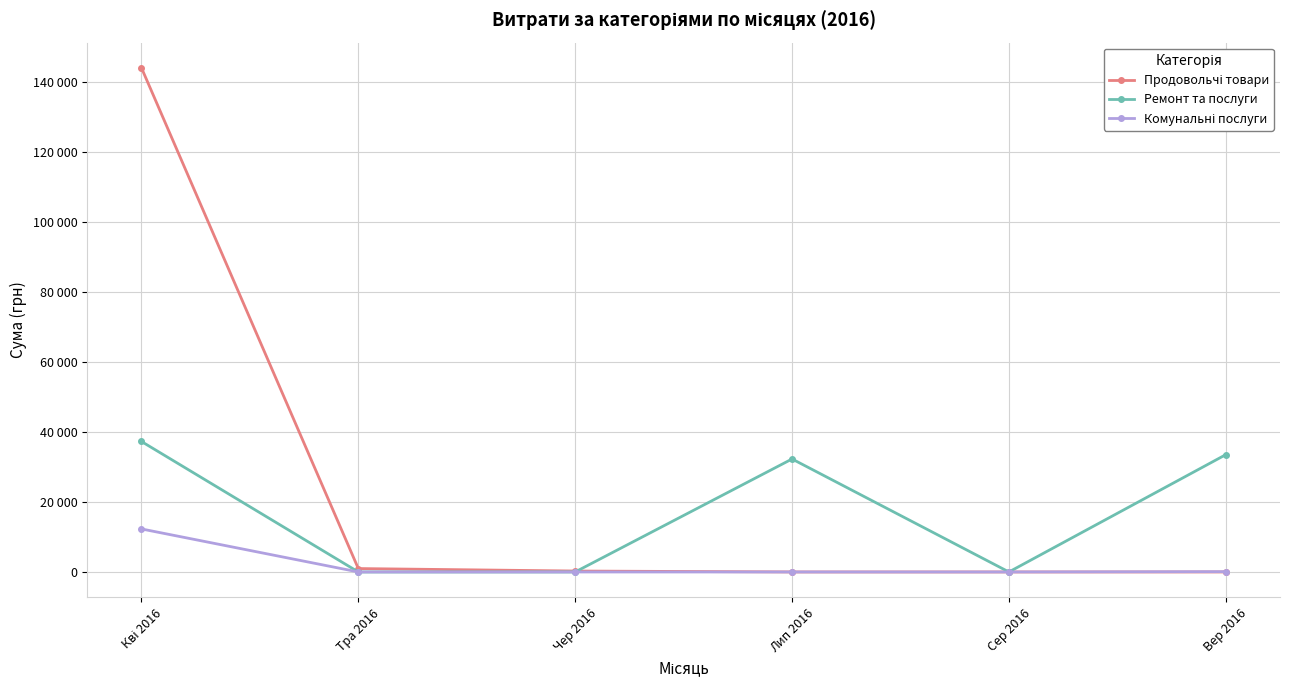

List the labels in order of Ремонт та послуги value, largest first.

Кві 2016, Вер 2016, Лип 2016, Тра 2016, Чер 2016, Сер 2016